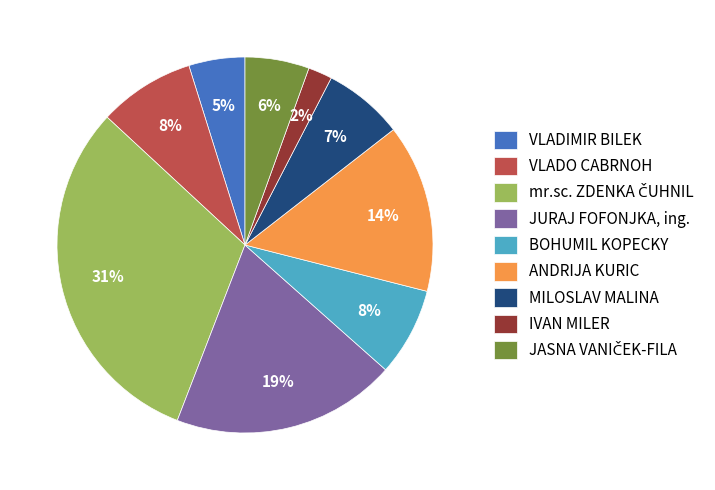

Which has a higher value, VLADO CABRNOH or ANDRIJA KURIC?

ANDRIJA KURIC